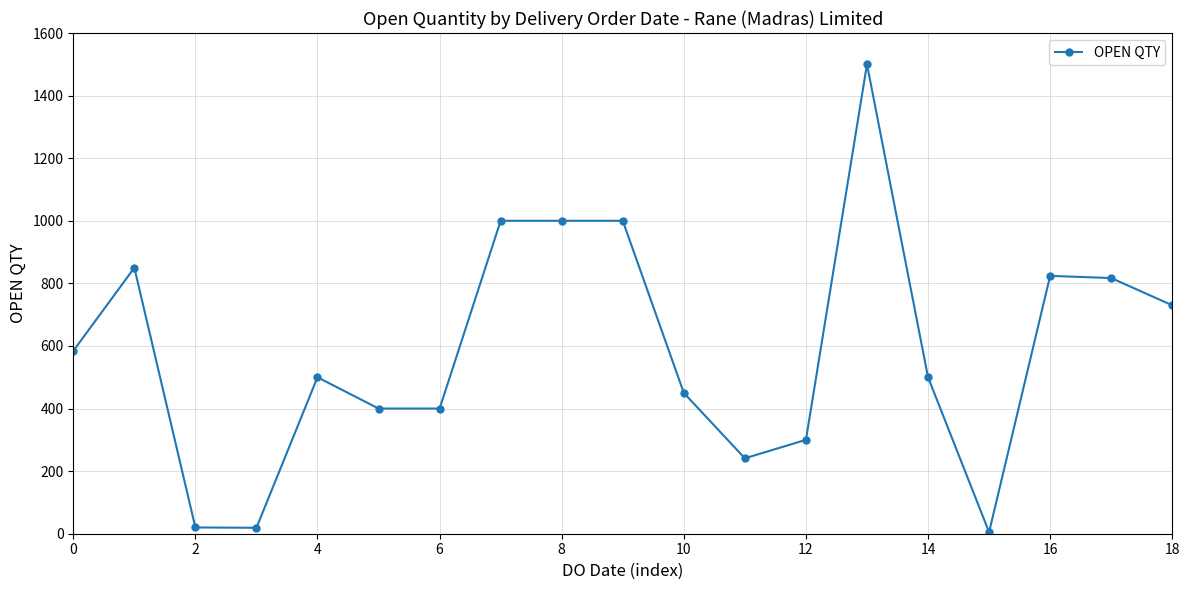

True or false: the data has more than 0 interior local peaks.

True